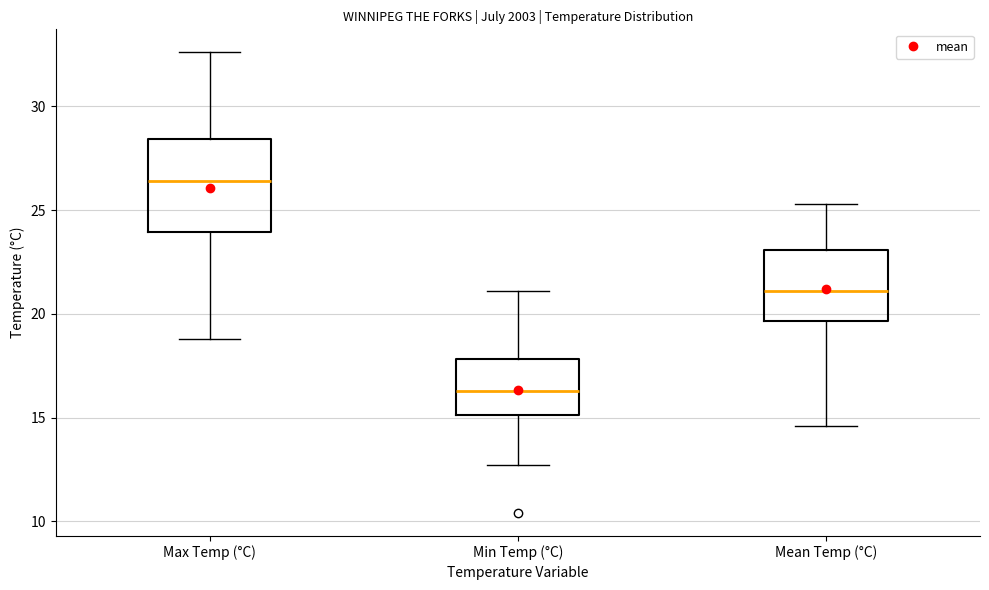

Which box is the tallest, from its lower edge to its upper edge?

Max Temp (°C)